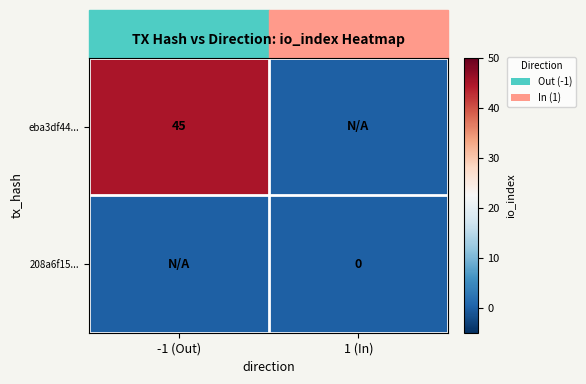

Is it true that eba3df44... equals 31 at -1 (Out)?

False